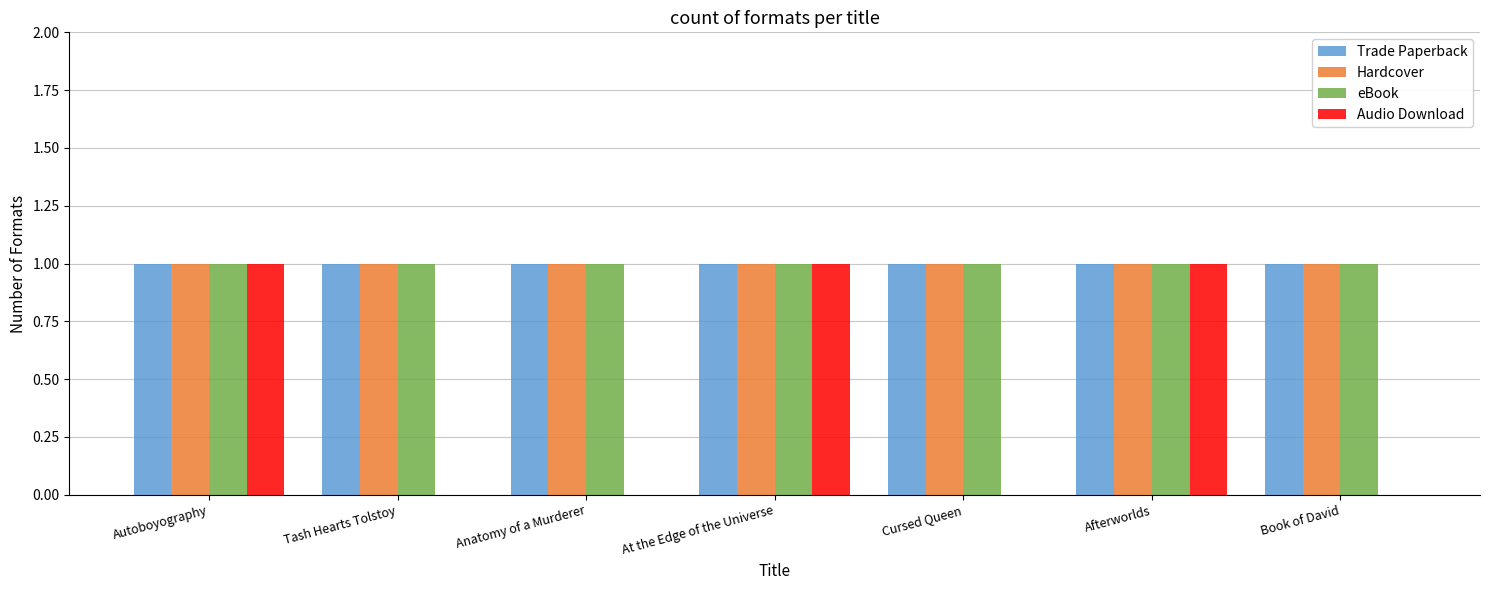

Which series changed the most between Cursed Queen and Afterworlds?

Audio Download